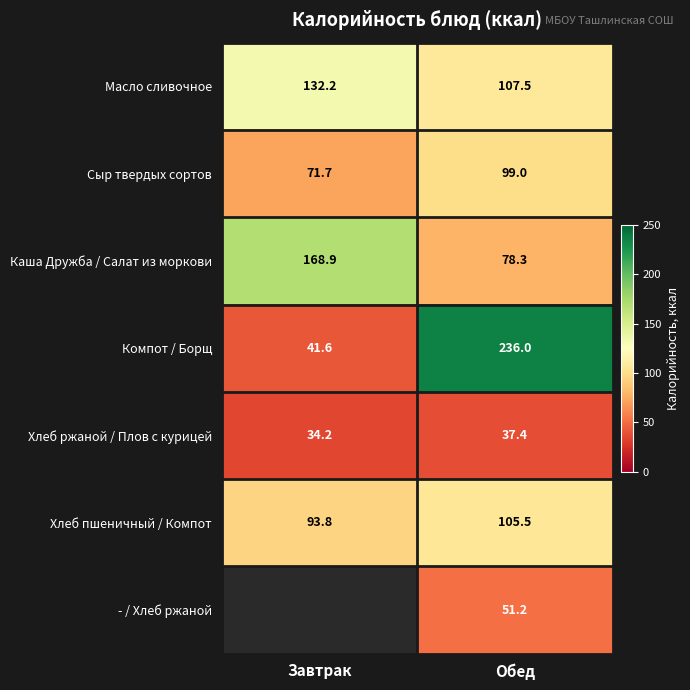

The Хлеб пшеничный / Компот series shows 93.8 at Завтрак. True or false?

True